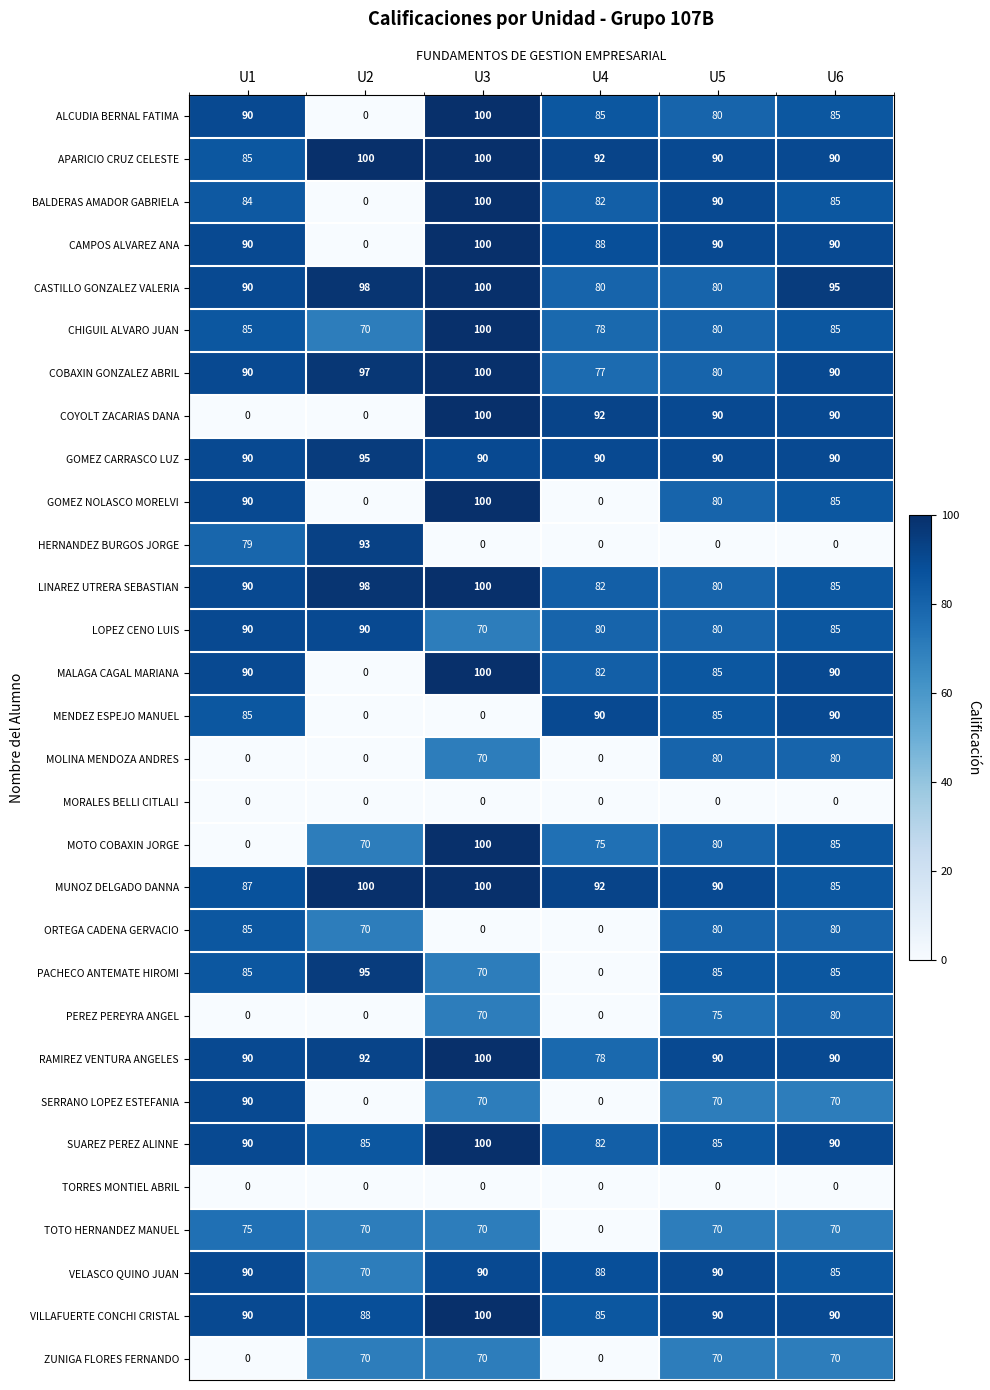

What is the maximum value shown in the chart?

100